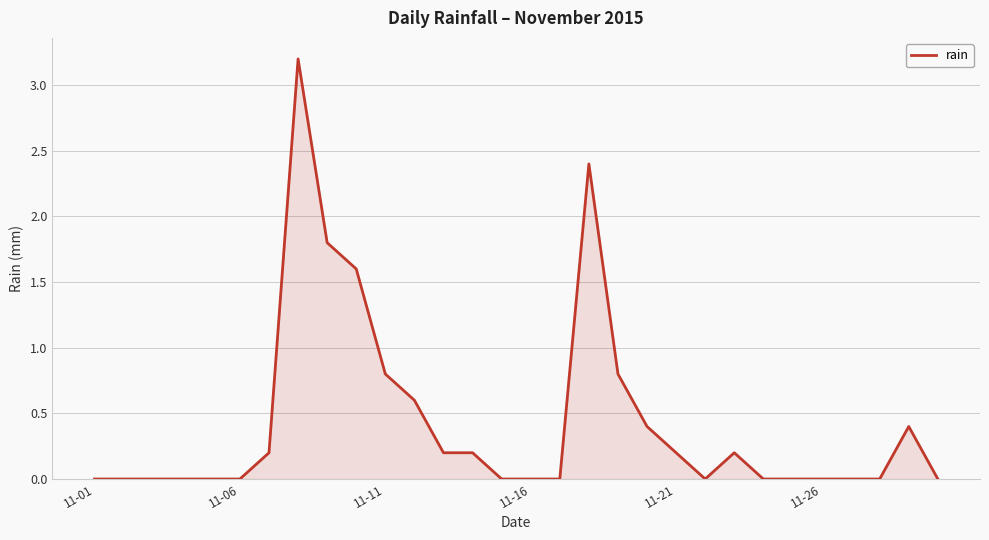

What is the difference between the maximum and minimum values?

3.2